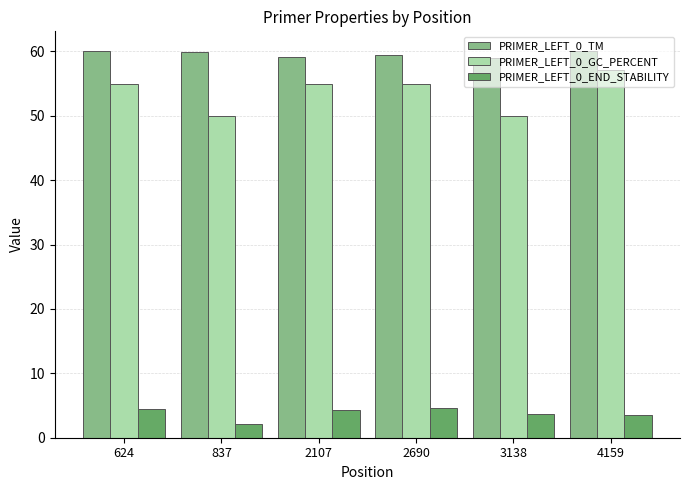

Which series has the largest total across all categories?

PRIMER_LEFT_0_TM